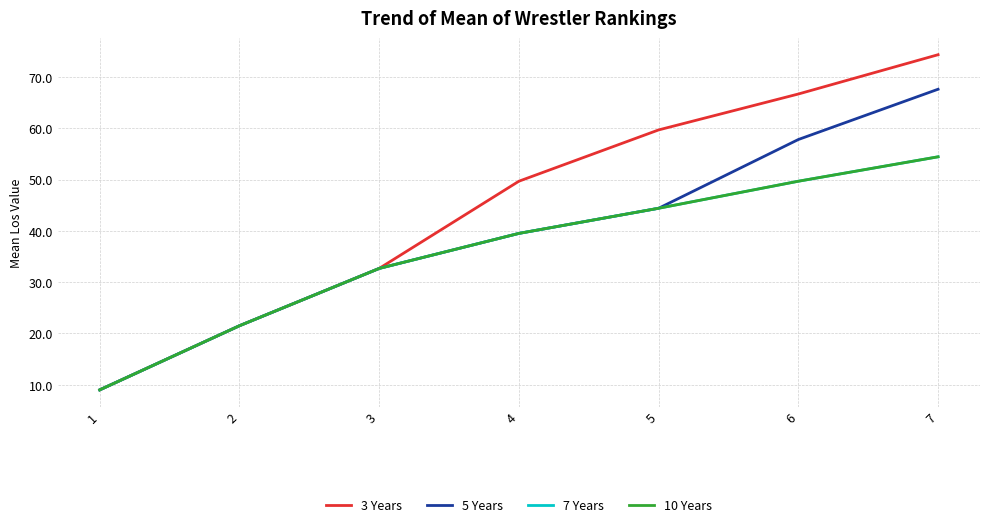

Is the value of 5 Years at 5 greater than the value of 3 Years at 2?

Yes